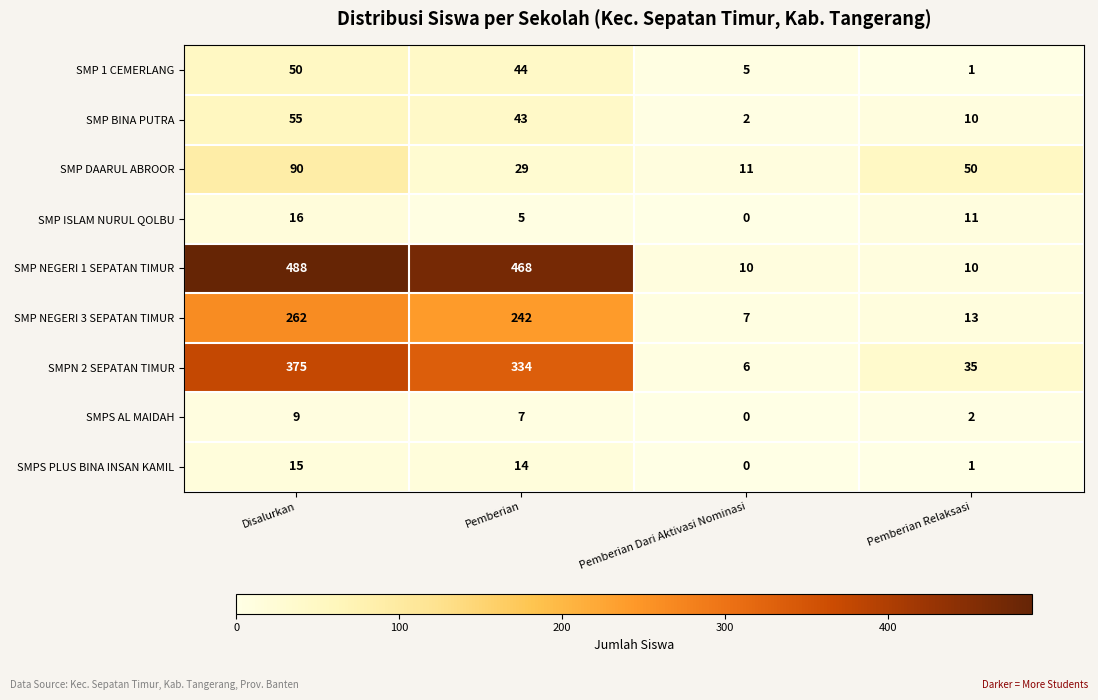

At which category is the sum across all series the highest?

Disalurkan